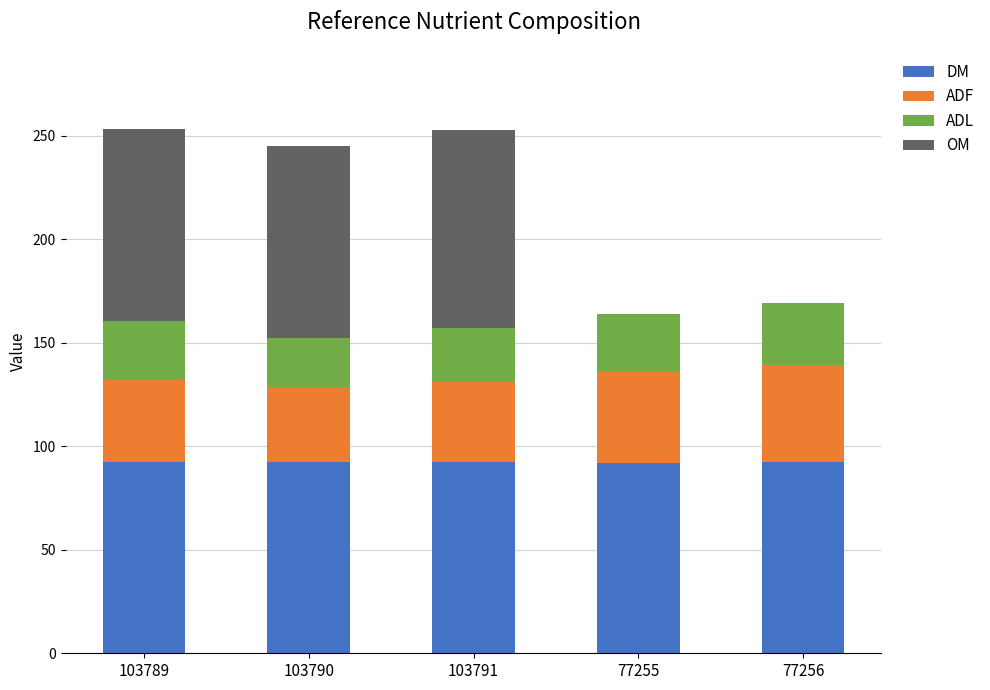

The DM series shows 92.2 at 77256. True or false?

True